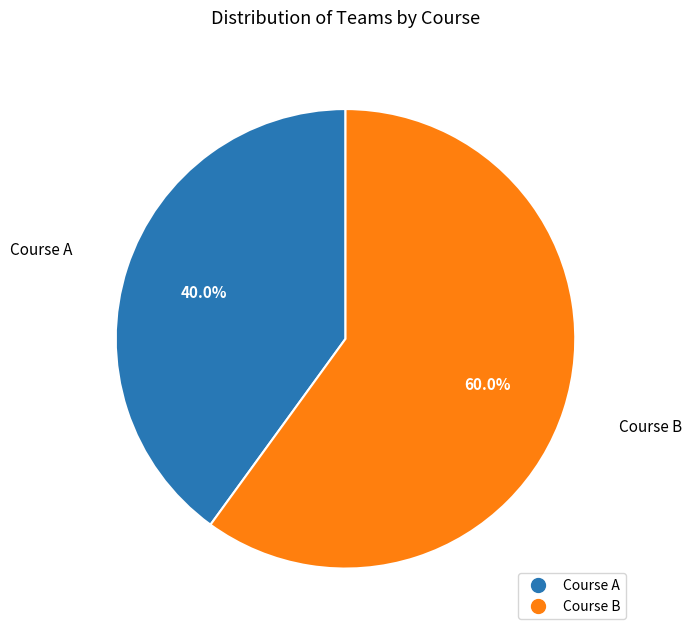

How many slices are in this pie chart?

2